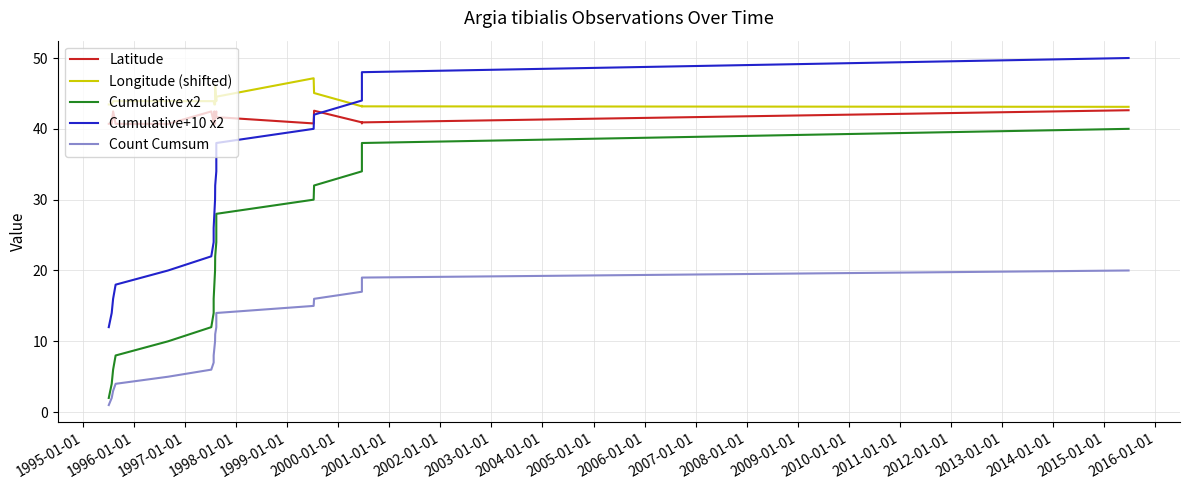

List the series in order of their peak value, lowest first.

Count Cumsum, Cumulative x2, Latitude, Longitude (shifted), Cumulative+10 x2